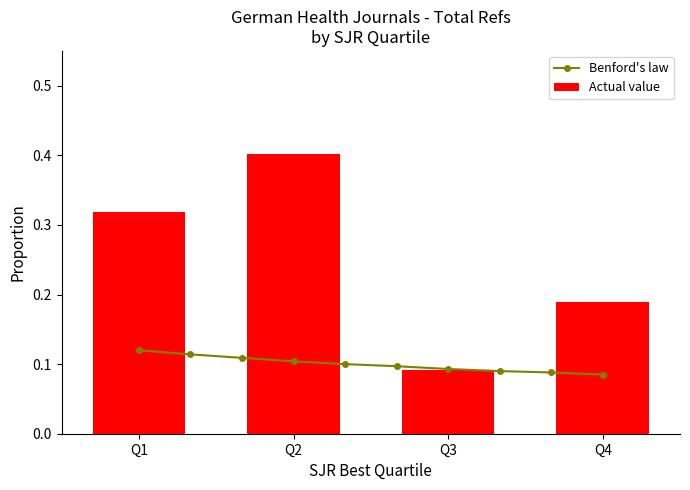

What is the sum of all Actual value values?

1.0